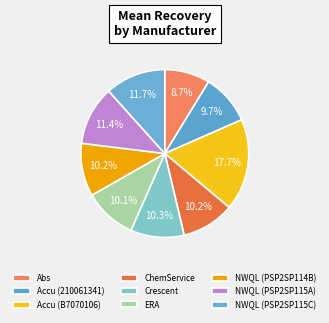

How many slices are in this pie chart?

9